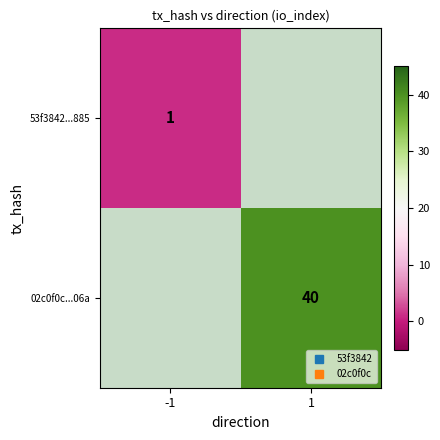

At -1, list the series in order from largest to smallest.

53f3842...885, 02c0f0c...06a